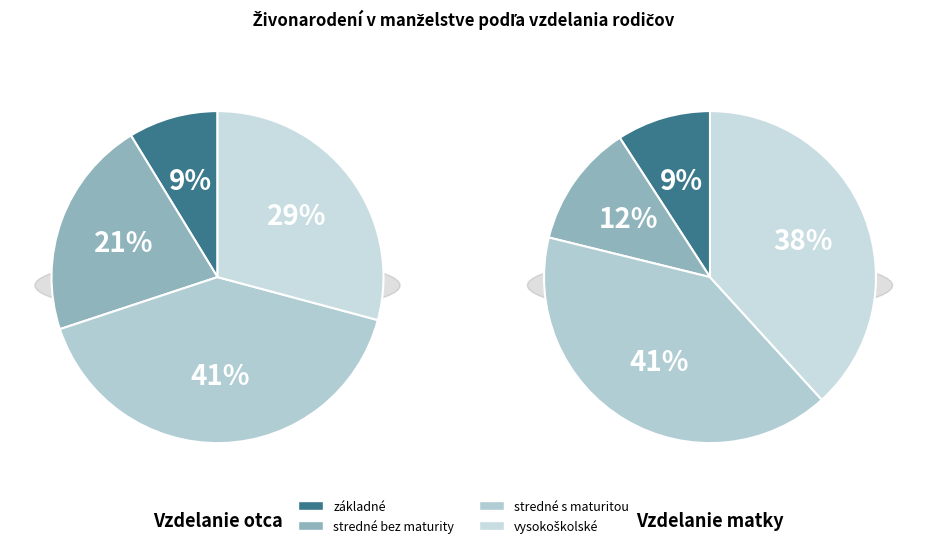

Count the number of slices in the pie.

4